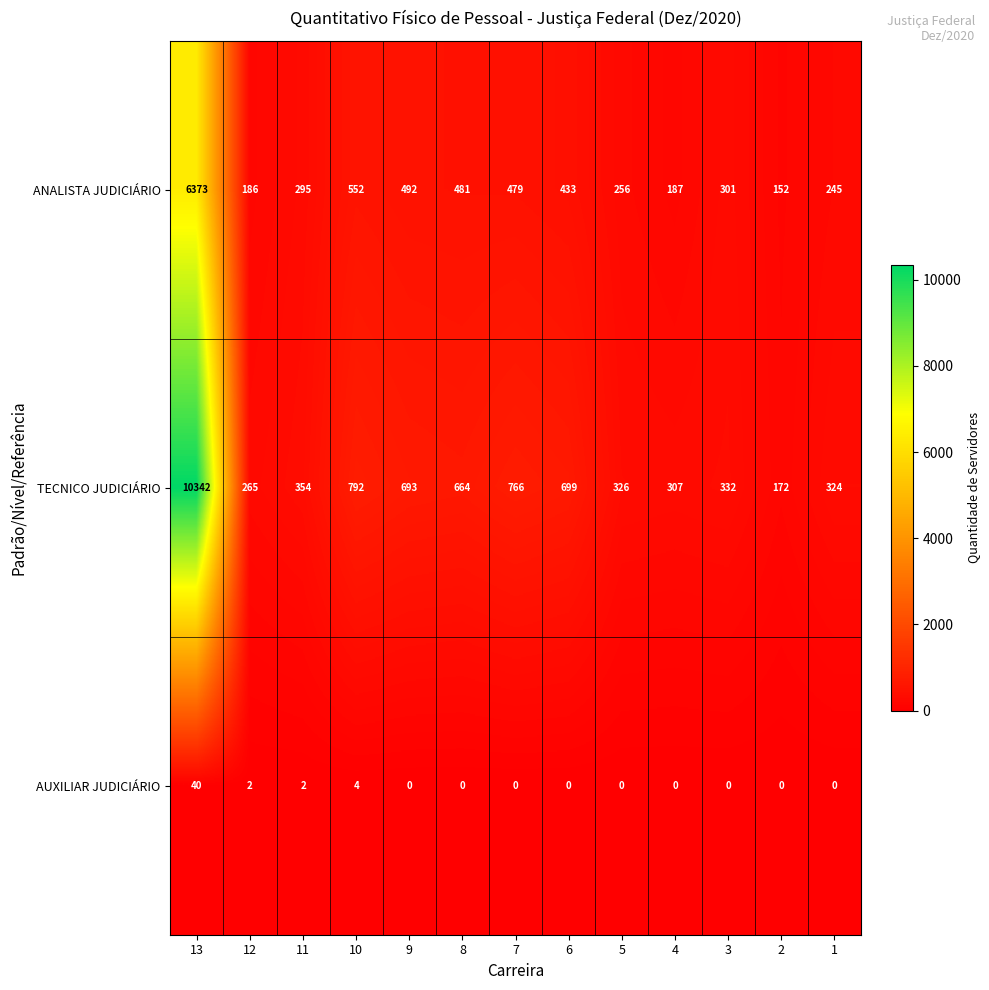

What is the lowest value of the ANALISTA JUDICIÁRIO series?

152